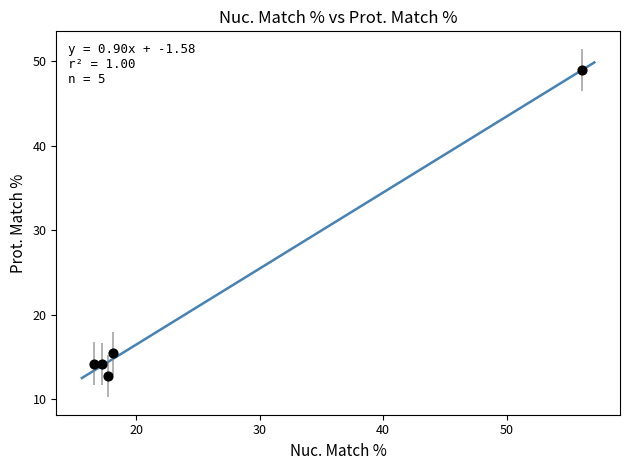

What is the average X value?

25.1